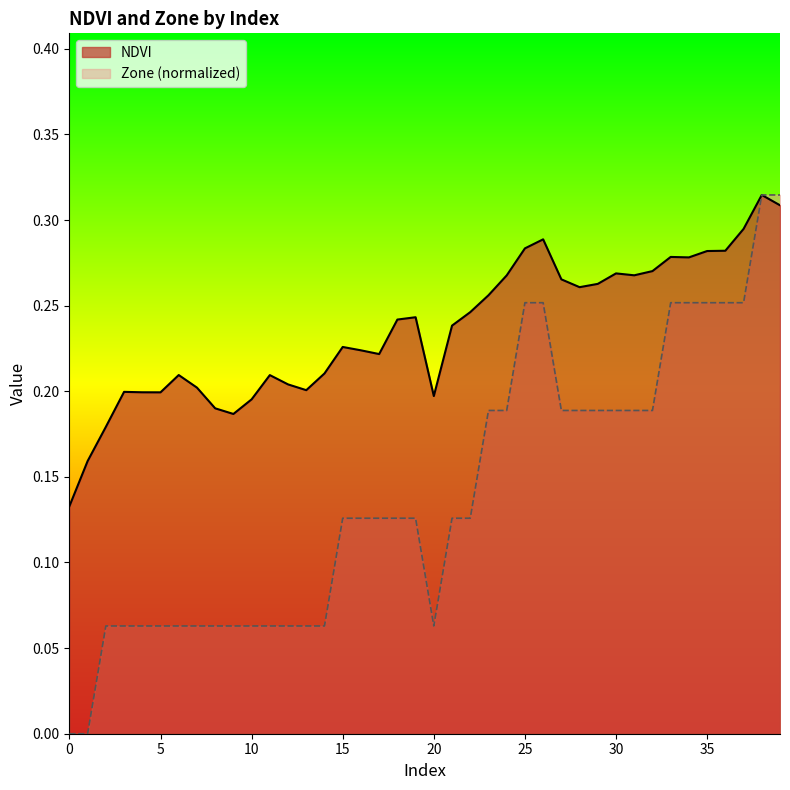

Does the chart display data point markers on the line(s)?

No